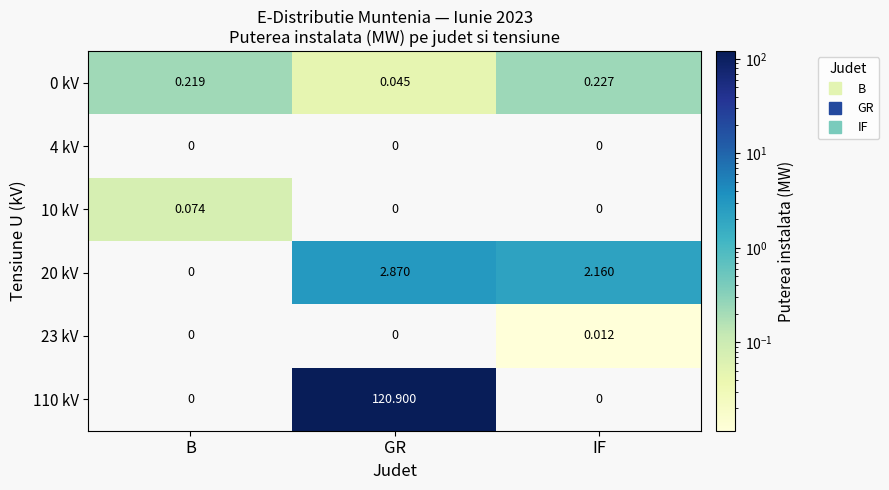

At which label is 20 kV closest to 1?

B